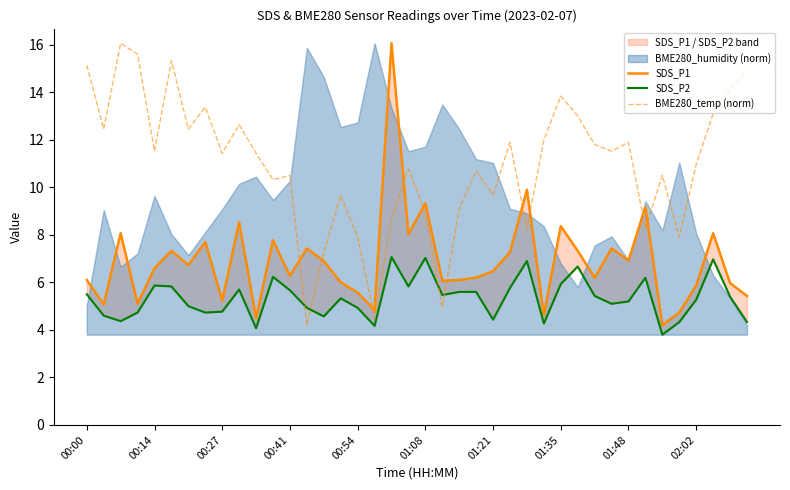

Where does the SDS_P1 series first go above 6?

00:00